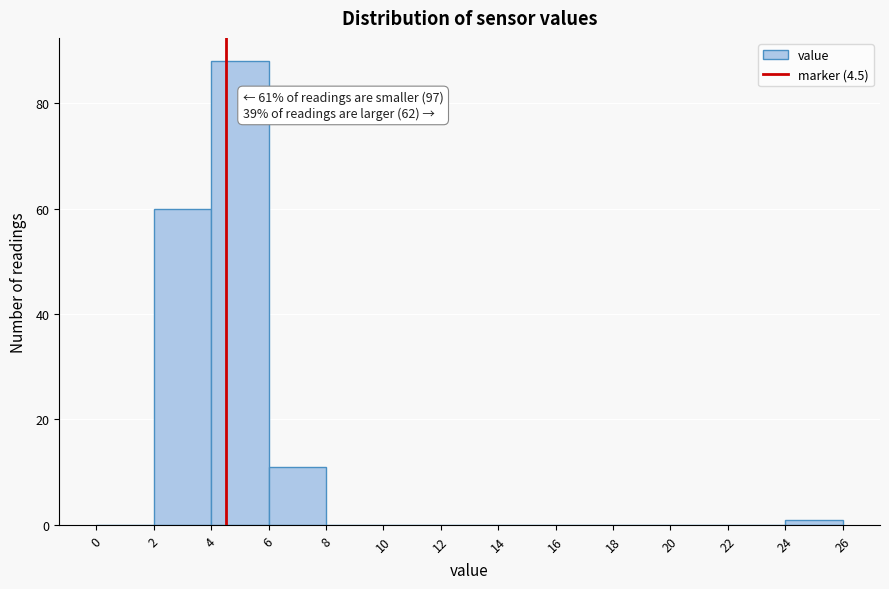

Which range on the x-axis has the tallest bar?

4 to 6